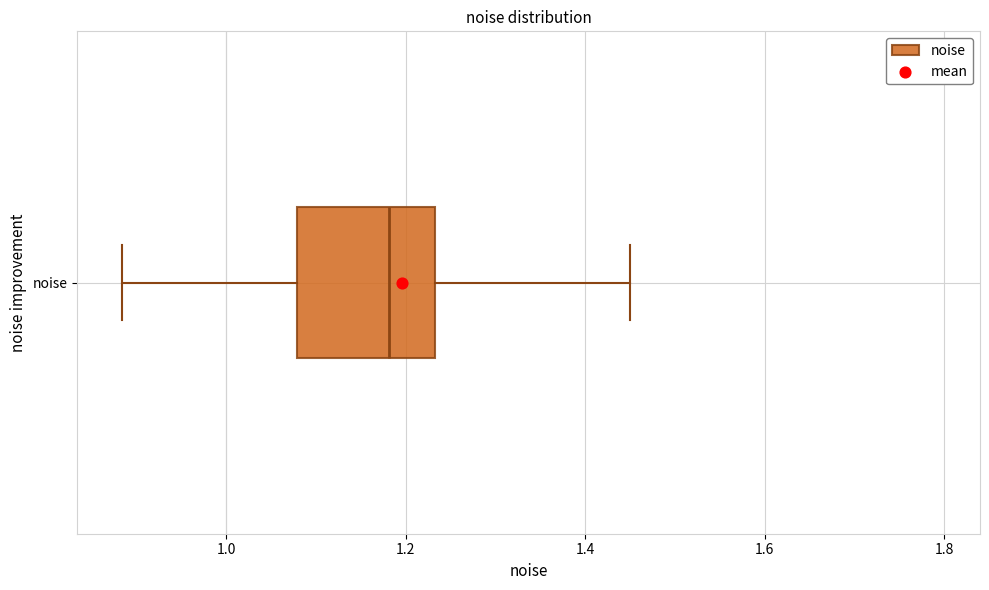

Where does the median line of the box for noise sit on the x-axis? The values are not printed on the chart, so give them approximately, as read against the axis.

1.18